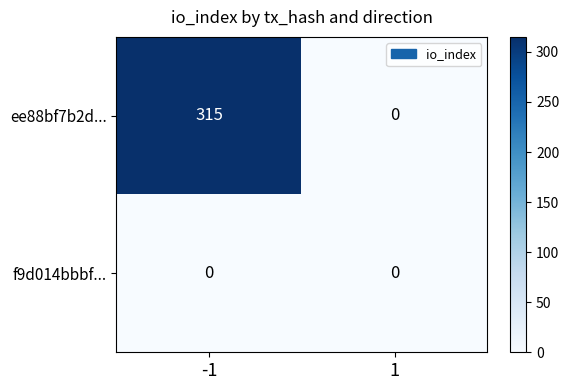

Reading left to right, extract all data points from this chart.

ee88bf7b2d...: 315	0
f9d014bbbf...: 0	0